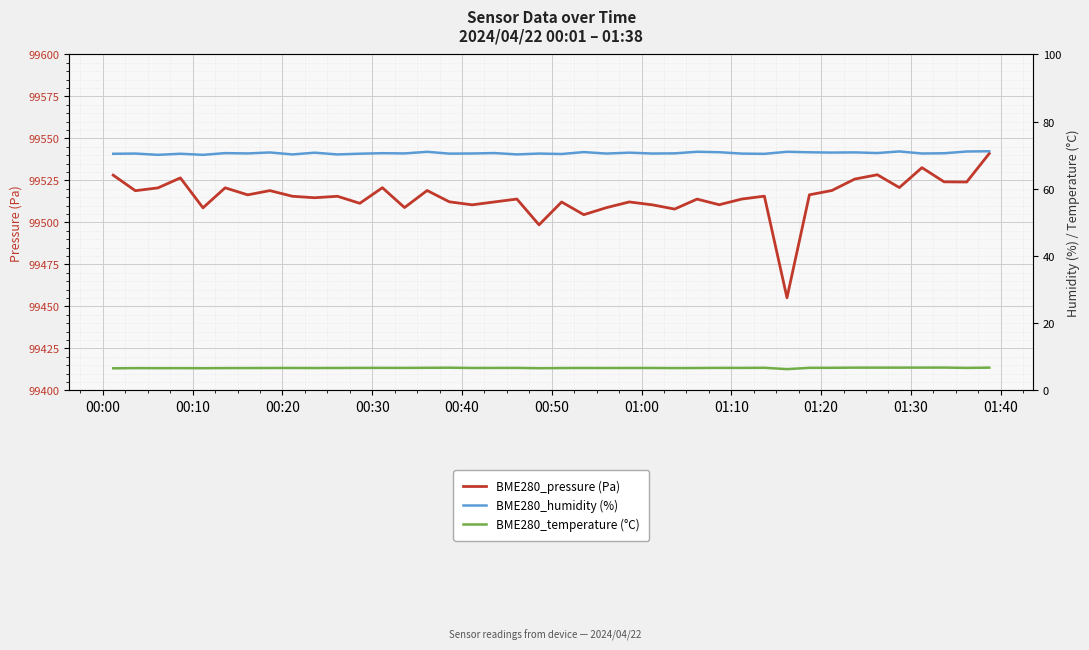

True or false: BME280_humidity (%) has more than 1 points higher than both neighbors.

True